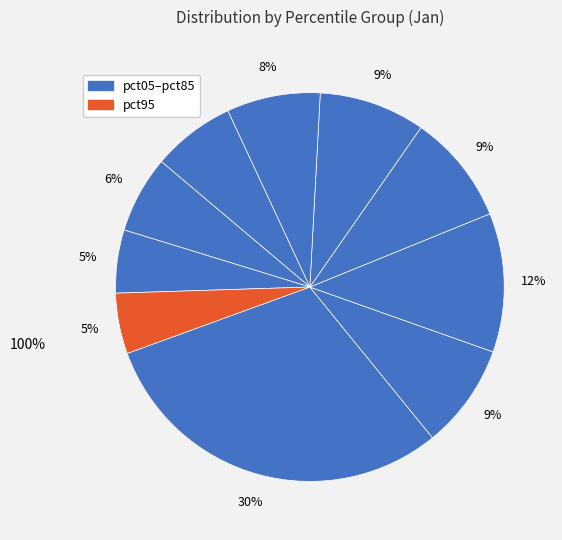

What is the smallest slice in the pie chart?

pct95